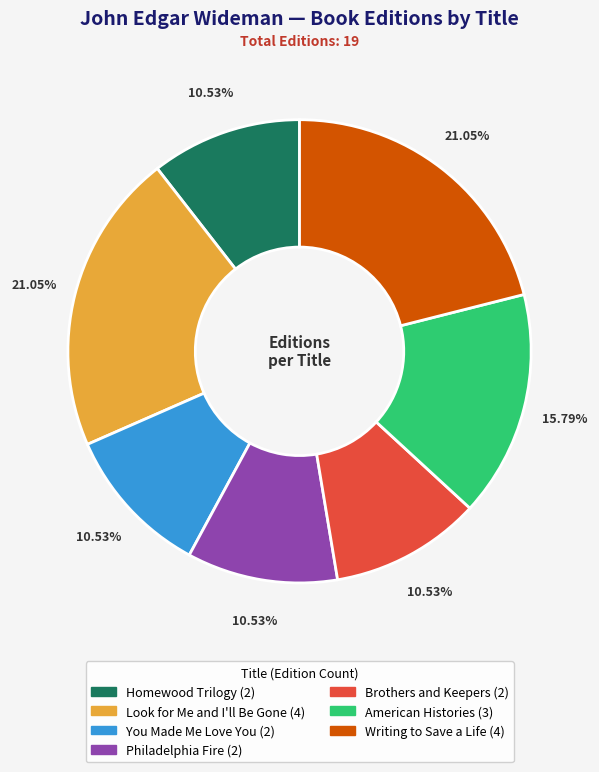

Combined, what portion of the pie is Brothers and Keepers and American Histories?

26.3%